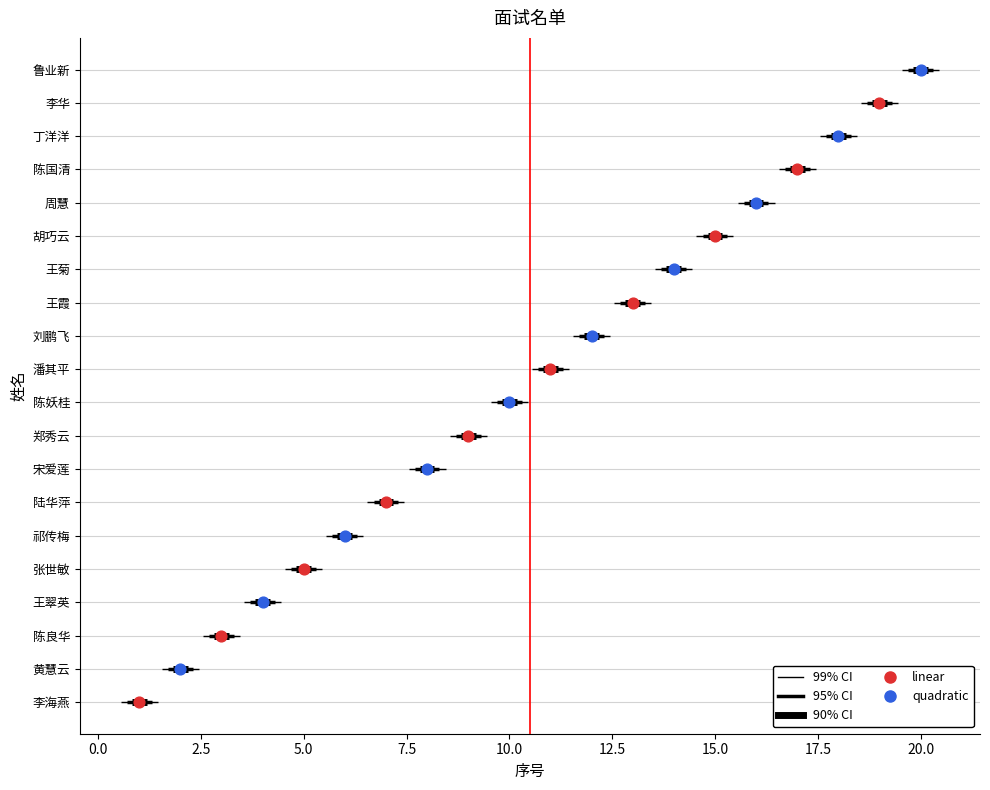

Which has a higher value, 鲁业新 or 王霞?

鲁业新